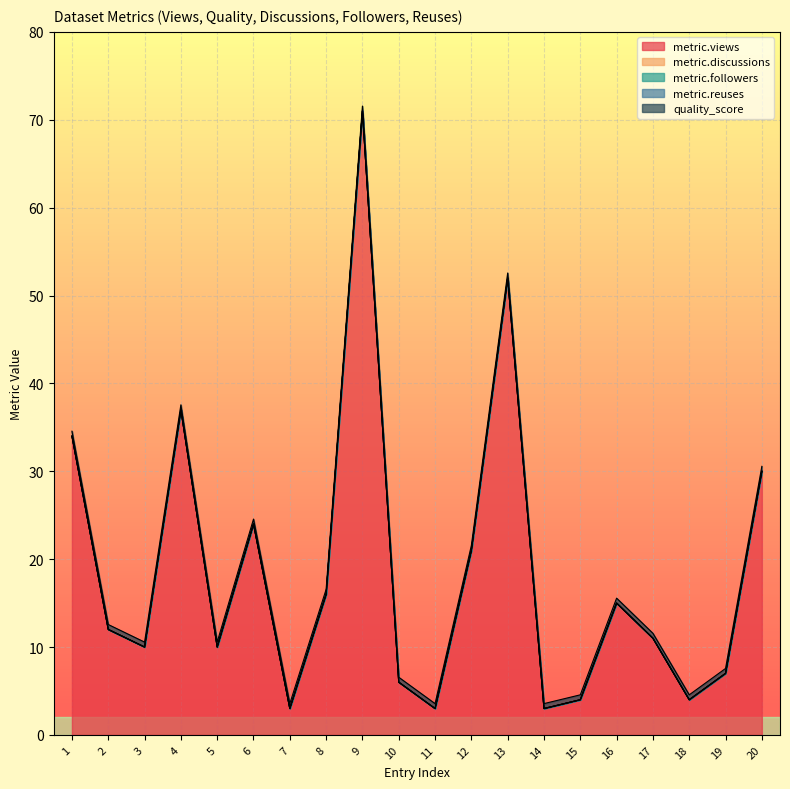

Rank the series at 19 from highest to lowest value.

metric.views, quality_score, metric.discussions, metric.followers, metric.reuses